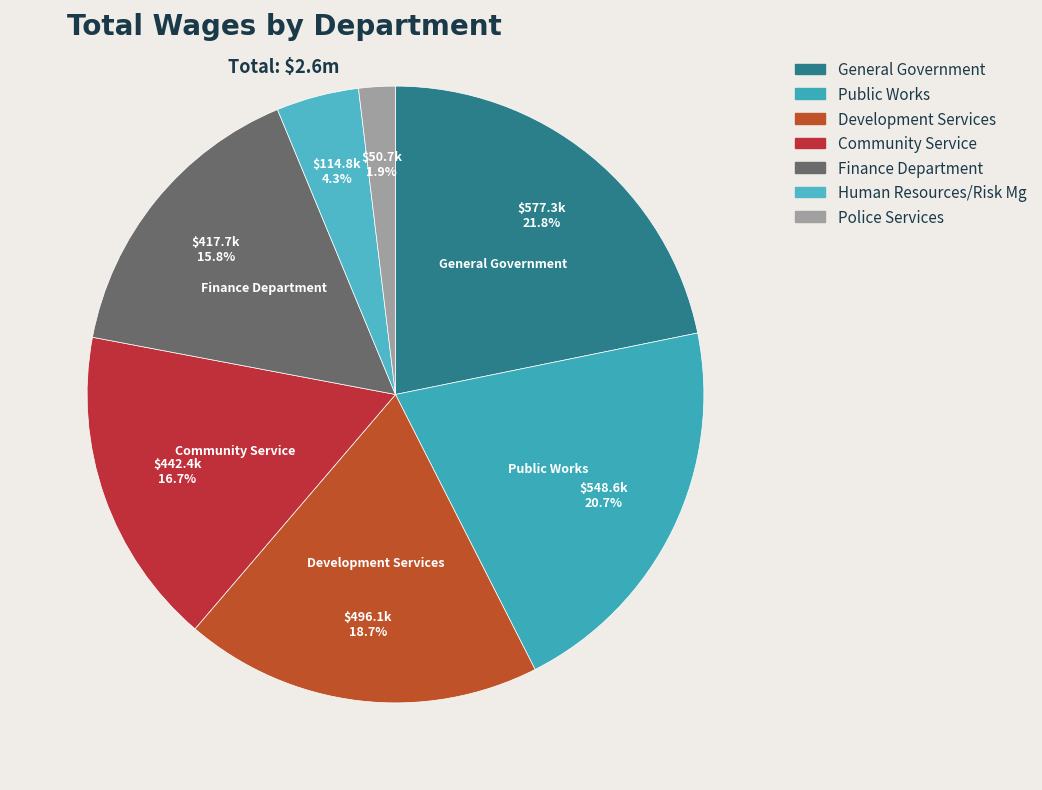

To the nearest percent, what percentage of the pie is Finance Department?

16%